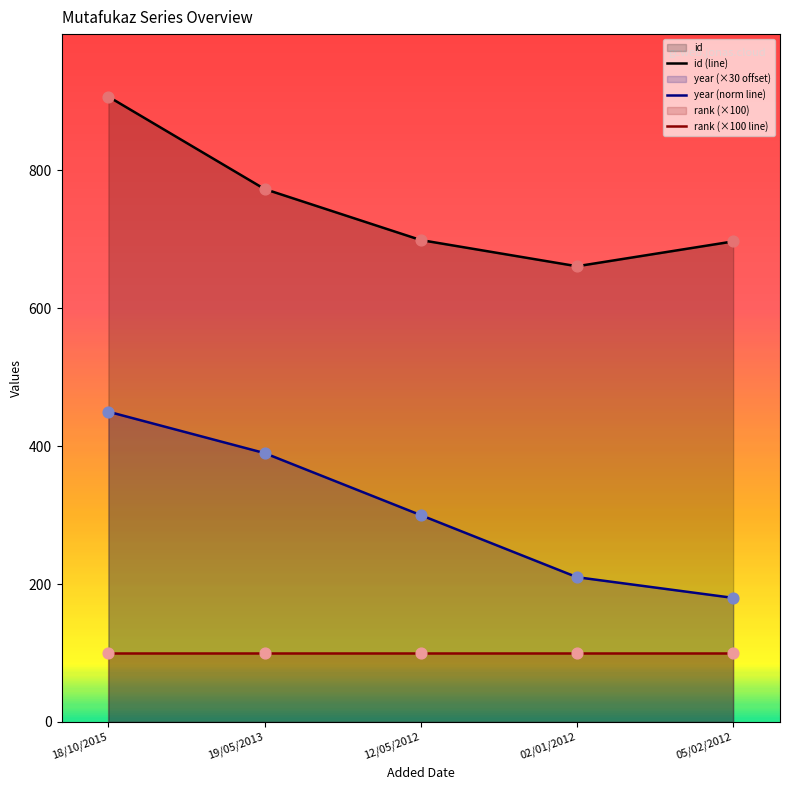

Which series has the largest total across all categories?

id (line)